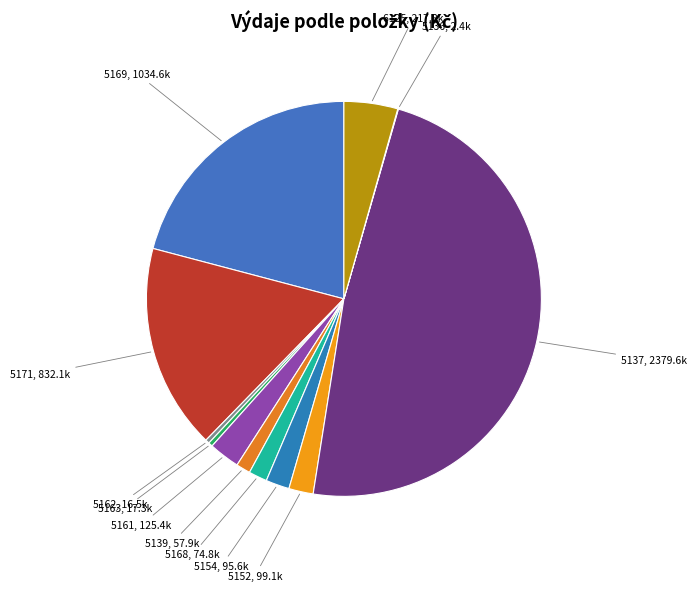

Does 6125 represent more than half of the total?

No